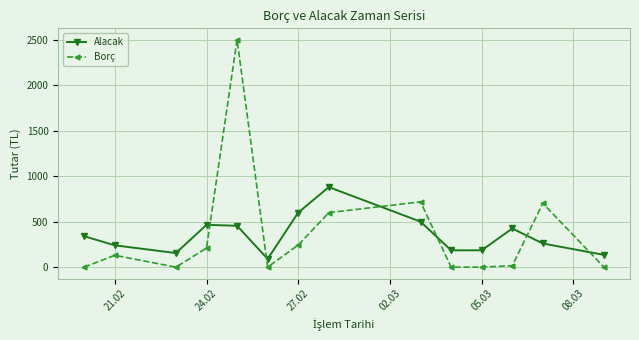

True or false: Alacak has more than 2 points higher than both neighbors.

True